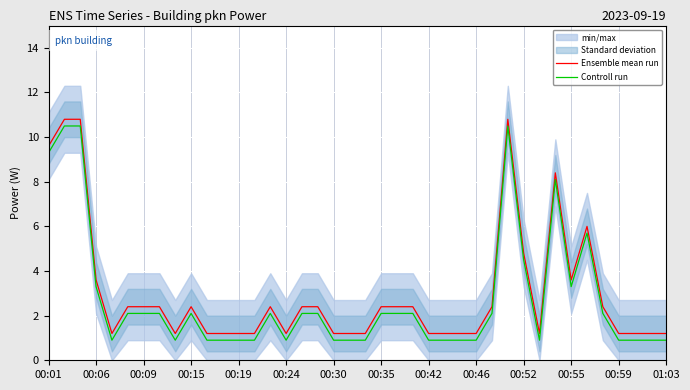

The Ensemble mean run series shows 1.7 at 00:42. True or false?

False